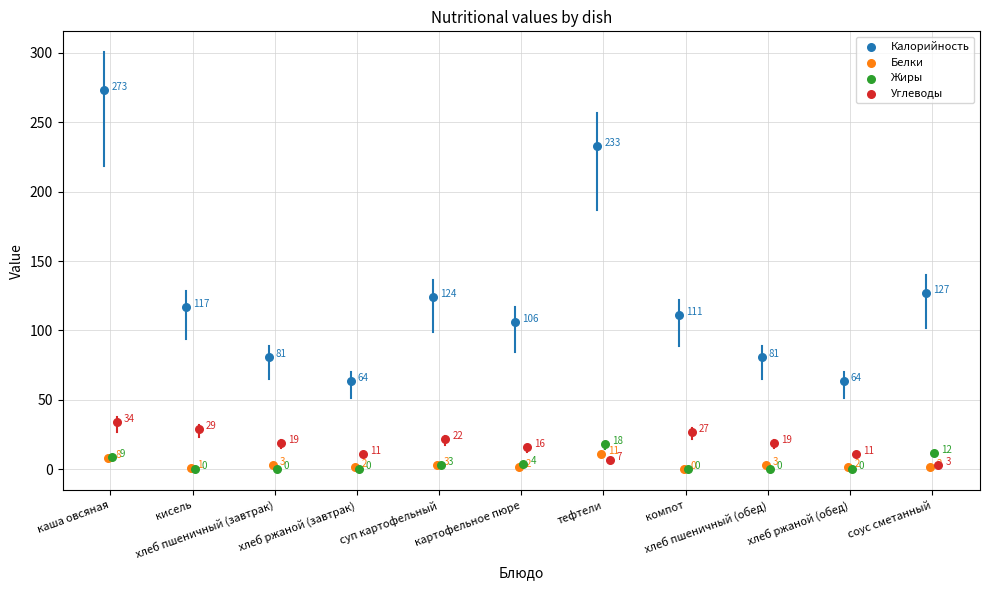

Which series reaches the maximum Y coordinate?

Калорийность